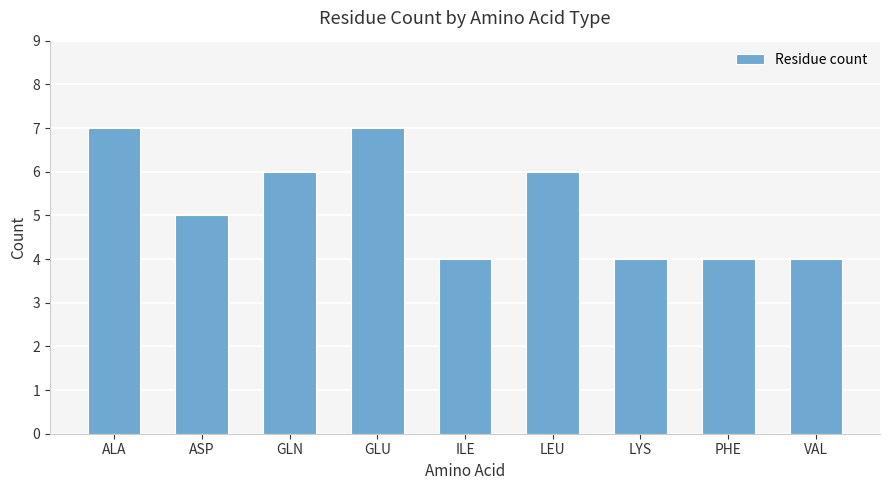

What position from the left is LYS?

7